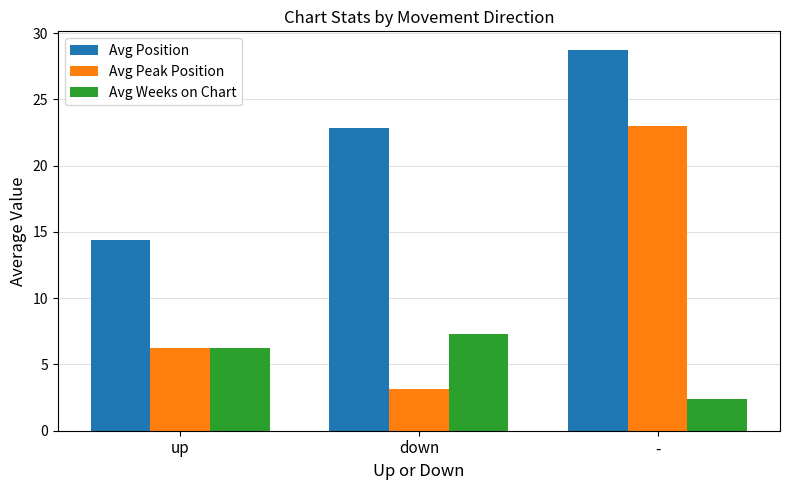

List the series in order of their peak value, highest first.

Avg Position, Avg Peak Position, Avg Weeks on Chart